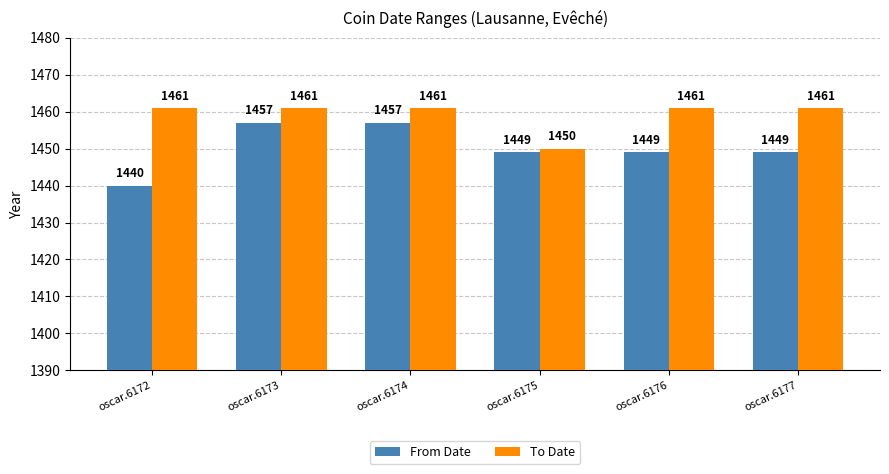

The From Date series shows 906 at oscar.6176. True or false?

False